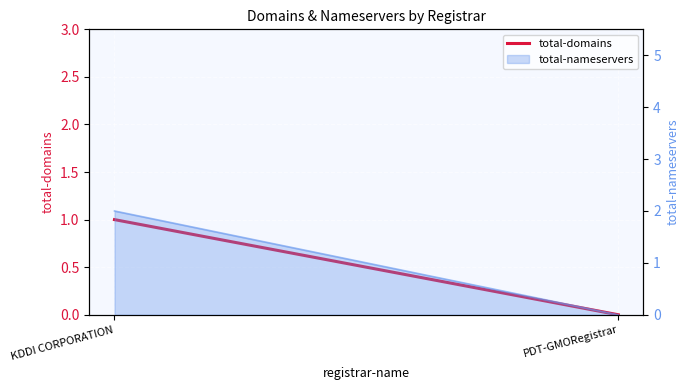

Which category has the highest value across all series?

KDDI CORPORATION